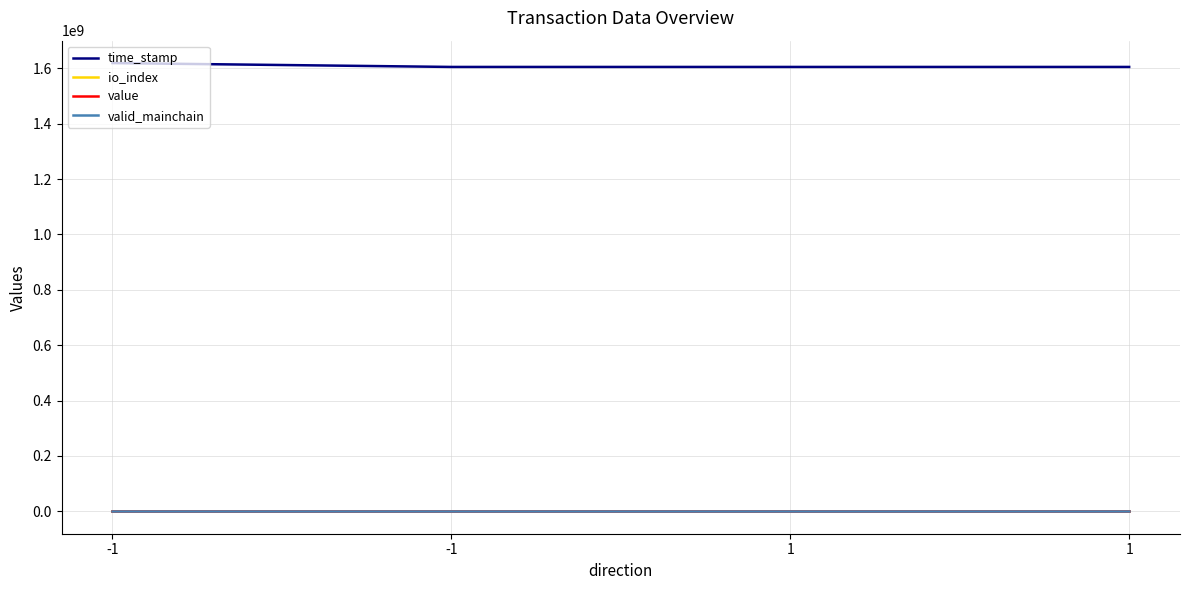

At which label does value reach its minimum?

-1